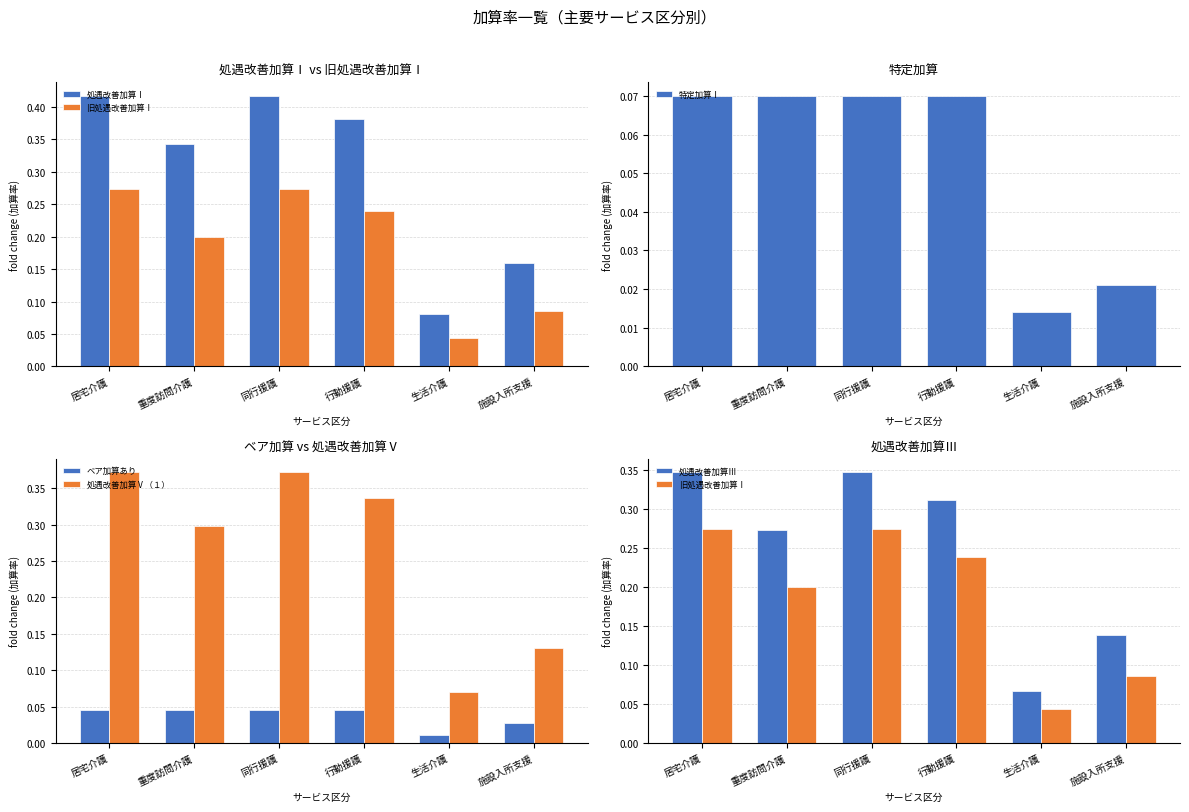

At how many categories does at least one series exceed 0?

6